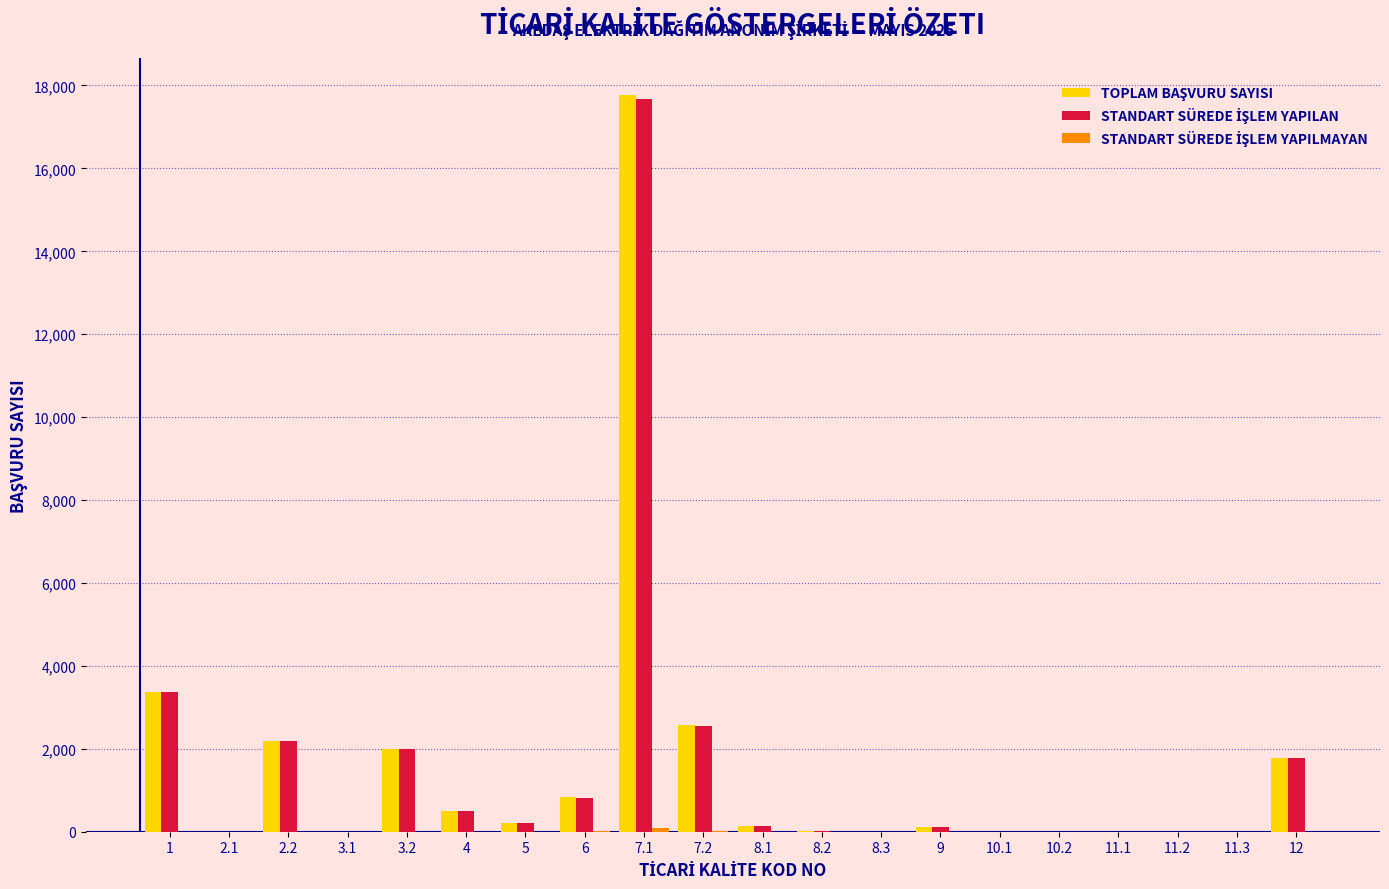

What is the greatest value displayed?

17767